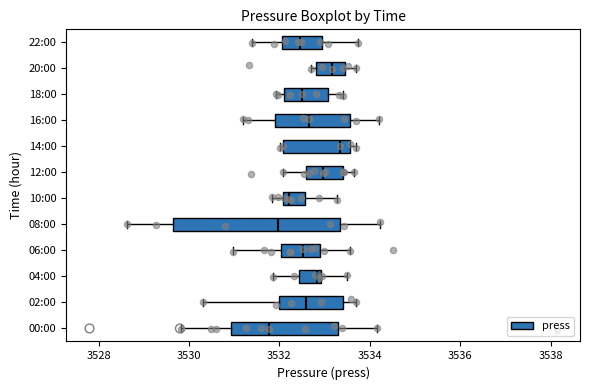

Reading bottom to top, transcribe this box plot: for each box, give where its median line is, the range the box spans, and where its two whiskers end, as read against the x-axis. The values are not printed on the chart, so give them approximately, as read against the axis.

00:00: median 3531.8, box 3531.0 to 3533.2, whiskers 3529.8 to 3534.2
02:00: median 3532.6, box 3532.0 to 3533.4, whiskers 3530.4 to 3533.8
04:00: median 3532.8, box 3532.4 to 3533.0, whiskers 3531.8 to 3533.4
06:00: median 3532.6, box 3532.0 to 3532.8, whiskers 3531.0 to 3533.6
08:00: median 3532.0, box 3529.6 to 3533.4, whiskers 3528.6 to 3534.2
10:00: median 3532.2, box 3532.0 to 3532.6, whiskers 3531.8 to 3533.2
12:00: median 3533.0, box 3532.6 to 3533.4, whiskers 3532.0 to 3533.6
14:00: median 3533.4, box 3532.0 to 3533.6, whiskers 3532.0 to 3533.6 (just right of the box's right edge)
16:00: median 3532.6, box 3532.0 to 3533.6, whiskers 3531.2 to 3534.2
18:00: median 3532.4, box 3532.2 to 3533.0, whiskers 3532.0 to 3533.4
20:00: median 3533.2, box 3532.8 to 3533.4, whiskers 3532.6 to 3533.6
22:00: median 3532.4, box 3532.0 to 3533.0, whiskers 3531.4 to 3533.8